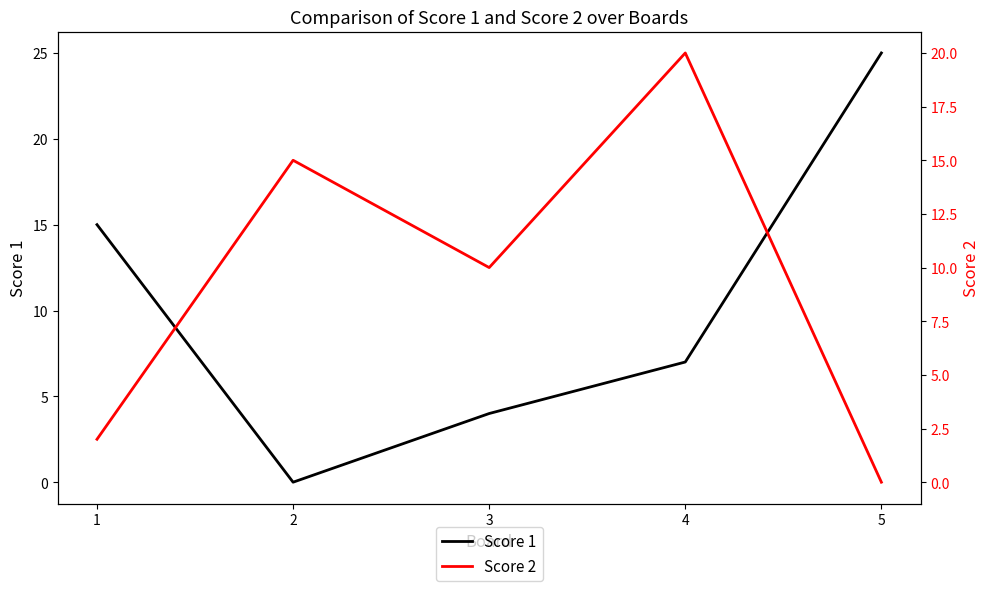

Count the number of categories in the chart.

5